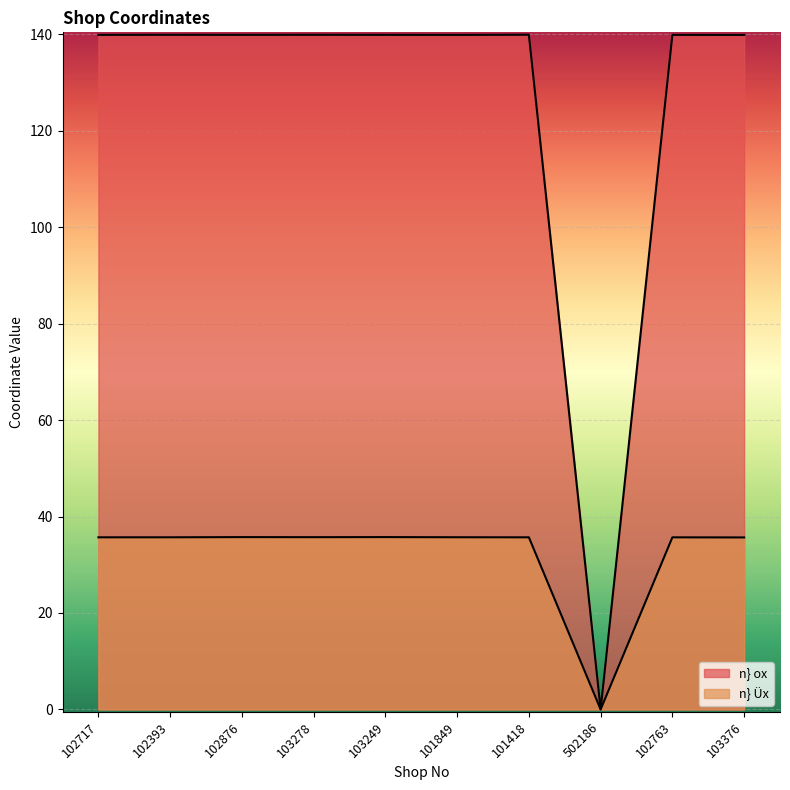

Which series changed the most between 103278 and 102763?

n} Üx